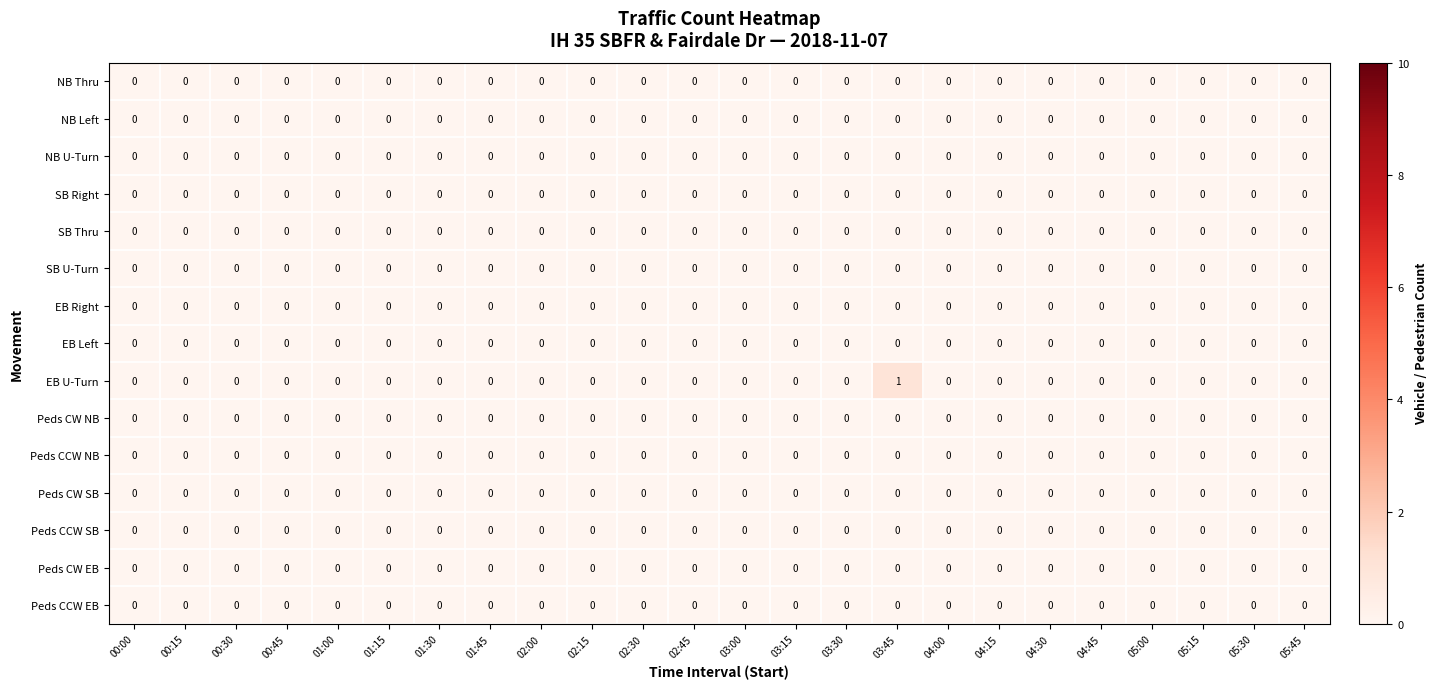

Is it true that EB U-Turn equals -1 at 05:00?

False